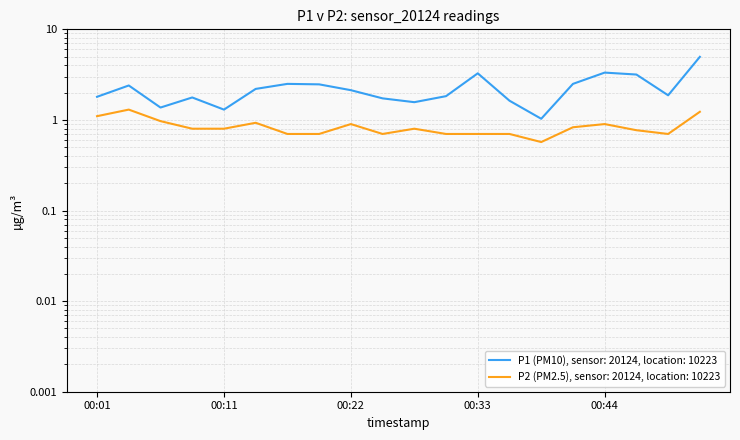

What is the value of the P1 point at the 16th from the left?

2.5